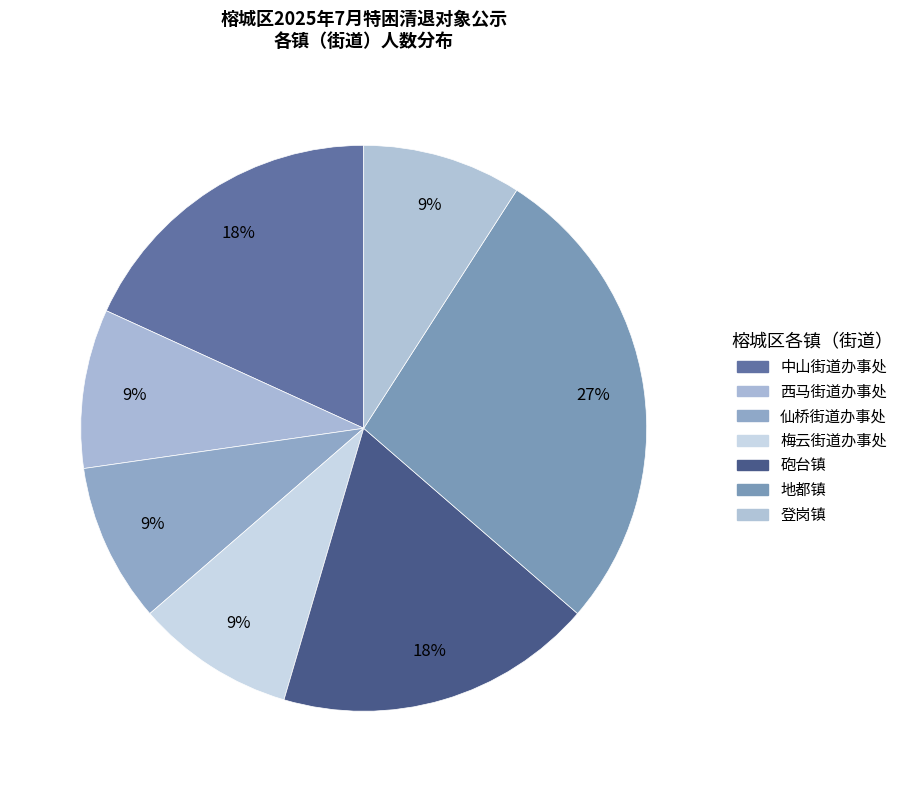

Is 梅云街道办事处 the majority of the pie?

No